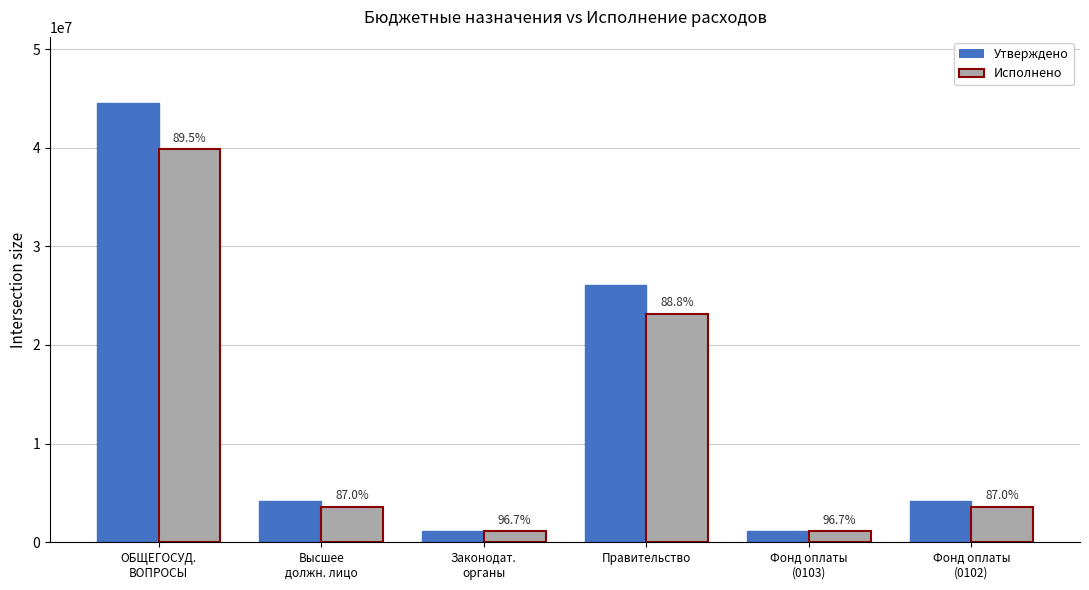

What is the difference between the second highest and minimum values in the Утверждено series?

24896114.0